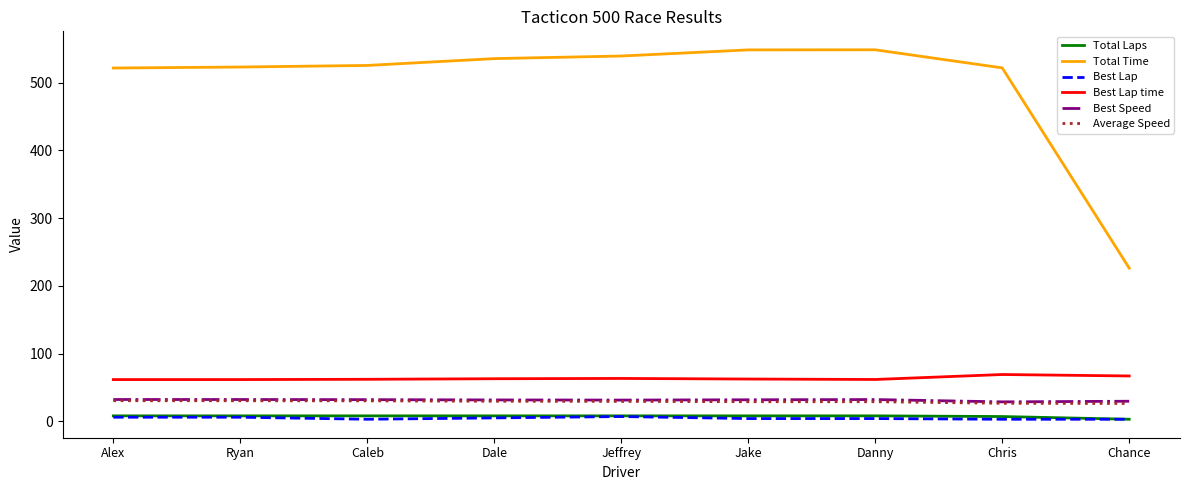

True or false: Best Lap and Total Time intersect in this chart.

False